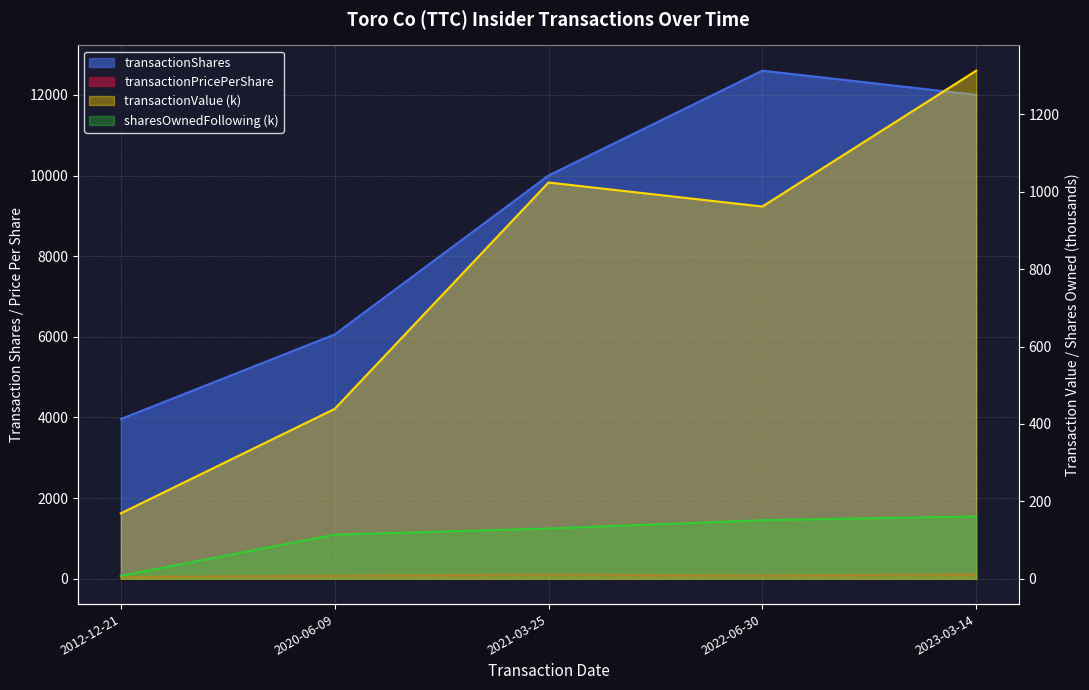

What is the total value across all series at 2012-12-21?

4179.0